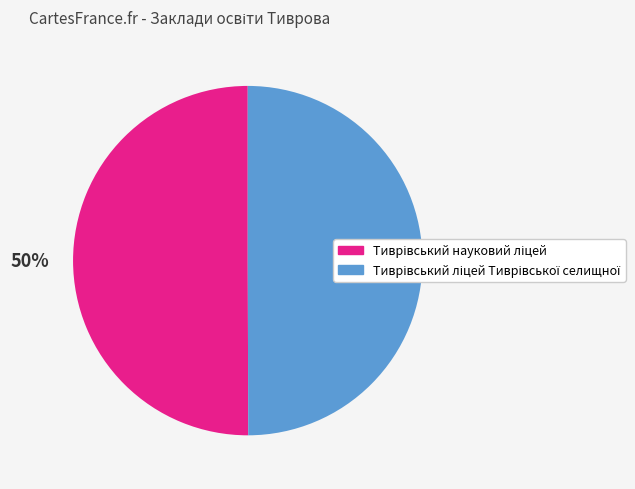

To the nearest percent, what is the average slice percentage?

50%